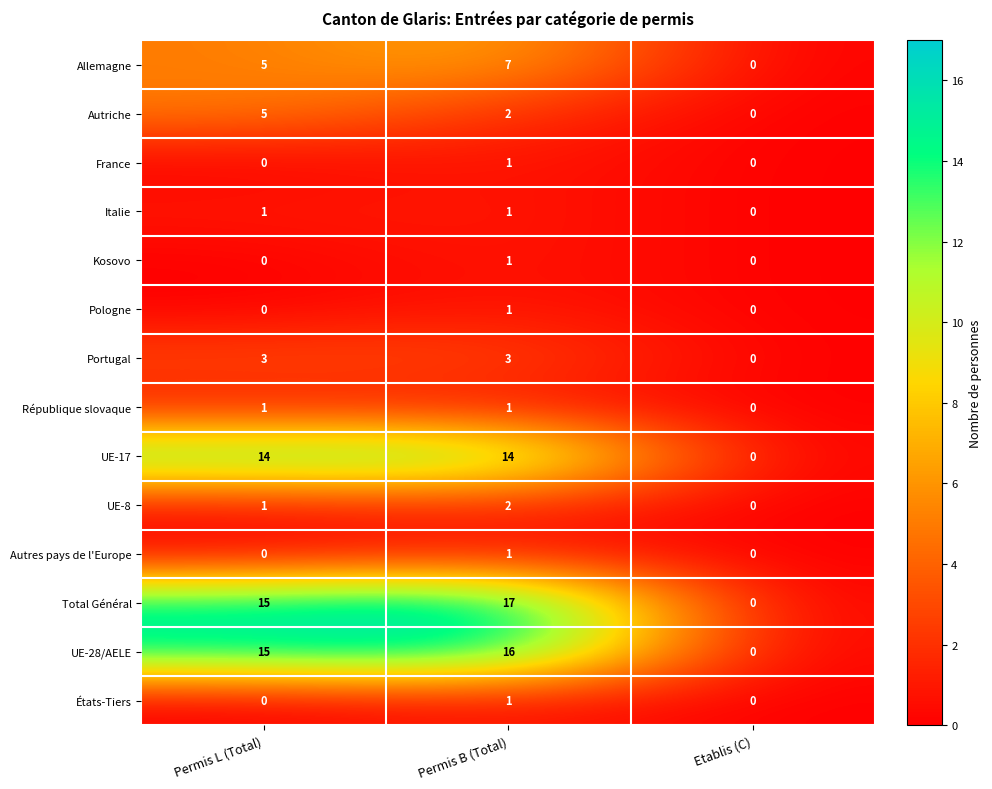

Which series has the widest spread of values?

Total Général